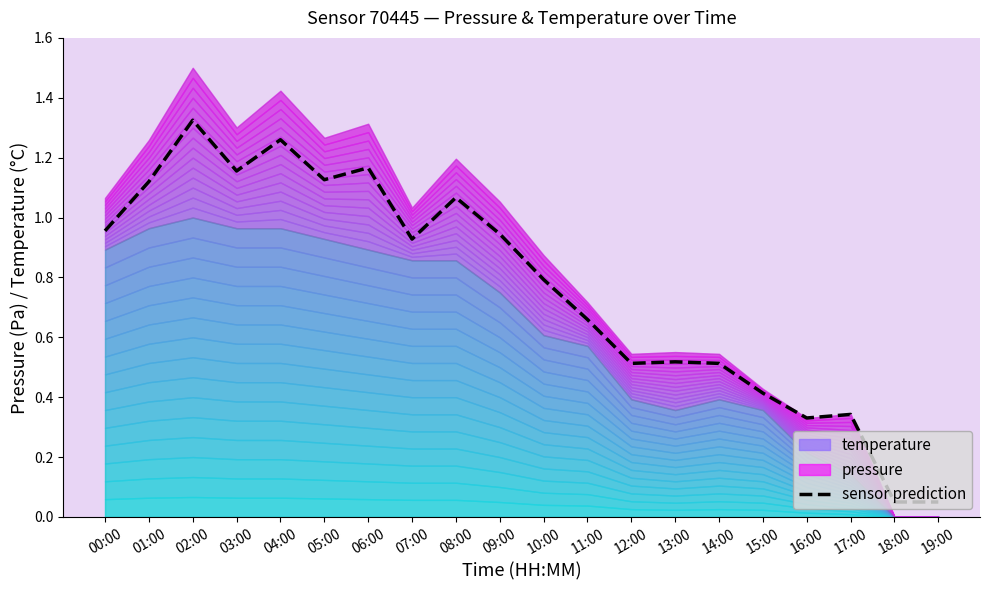

What is the sum of all values?

15.2